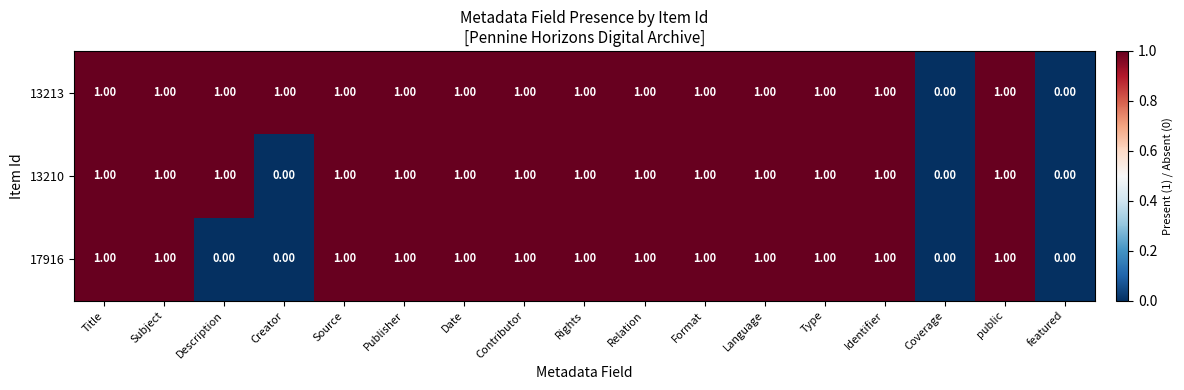

Count the number of categories in the chart.

17